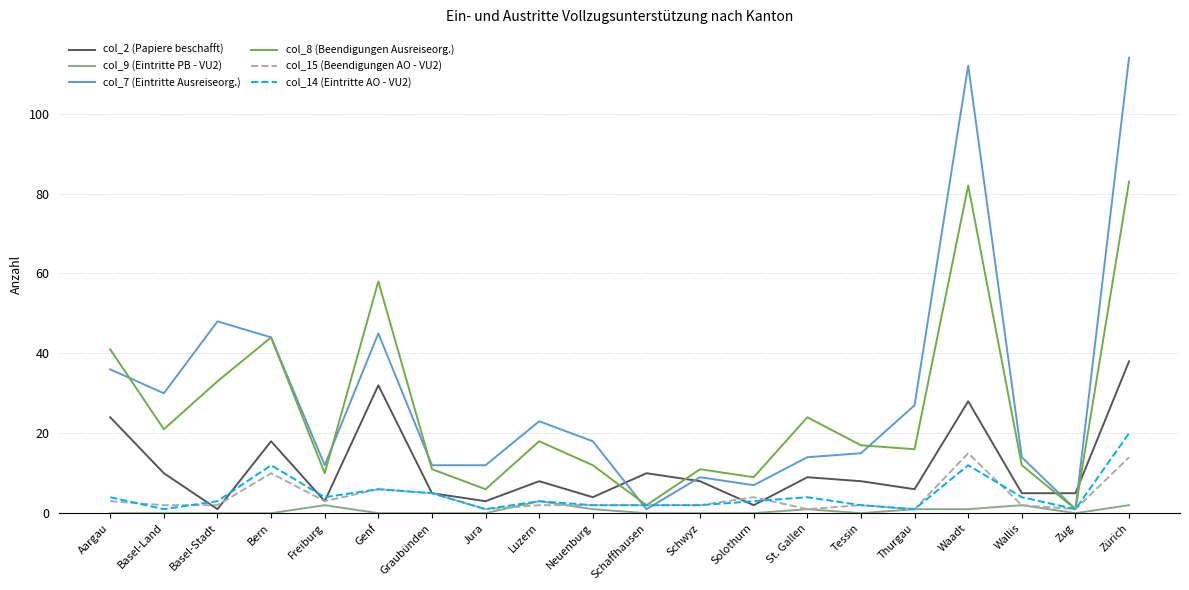

Reading right to left, what are all the values shown in this chart?

col_2 (Papiere beschafft): Zürich=38	Zug=5	Wallis=5	Waadt=28	Thurgau=6	Tessin=8	St. Gallen=9	Solothurn=2	Schwyz=8	Schaffhausen=10	Neuenburg=4	Luzern=8	Jura=3	Graubünden=5	Genf=32	Freiburg=3	Bern=18	Basel-Stadt=1	Basel-Land=10	Aargau=24
col_9 (Eintritte PB - VU2): Zürich=2	Zug=0	Wallis=2	Waadt=1	Thurgau=1	Tessin=0	St. Gallen=1	Solothurn=0	Schwyz=0	Schaffhausen=0	Neuenburg=1	Luzern=3	Jura=0	Graubünden=0	Genf=0	Freiburg=2	Bern=0	Basel-Stadt=0	Basel-Land=0	Aargau=0
col_7 (Eintritte Ausreiseorg.): Zürich=114	Zug=1	Wallis=14	Waadt=112	Thurgau=27	Tessin=15	St. Gallen=14	Solothurn=7	Schwyz=9	Schaffhausen=1	Neuenburg=18	Luzern=23	Jura=12	Graubünden=12	Genf=45	Freiburg=12	Bern=44	Basel-Stadt=48	Basel-Land=30	Aargau=36
col_8 (Beendigungen Ausreiseorg.): Zürich=83	Zug=1	Wallis=12	Waadt=82	Thurgau=16	Tessin=17	St. Gallen=24	Solothurn=9	Schwyz=11	Schaffhausen=2	Neuenburg=12	Luzern=18	Jura=6	Graubünden=11	Genf=58	Freiburg=10	Bern=44	Basel-Stadt=33	Basel-Land=21	Aargau=41
col_15 (Beendigungen AO - VU2): Zürich=14	Zug=1	Wallis=2	Waadt=15	Thurgau=1	Tessin=2	St. Gallen=1	Solothurn=4	Schwyz=2	Schaffhausen=2	Neuenburg=2	Luzern=2	Jura=1	Graubünden=5	Genf=6	Freiburg=3	Bern=10	Basel-Stadt=2	Basel-Land=2	Aargau=3
col_14 (Eintritte AO - VU2): Zürich=20	Zug=1	Wallis=4	Waadt=12	Thurgau=1	Tessin=2	St. Gallen=4	Solothurn=3	Schwyz=2	Schaffhausen=2	Neuenburg=2	Luzern=3	Jura=1	Graubünden=5	Genf=6	Freiburg=4	Bern=12	Basel-Stadt=3	Basel-Land=1	Aargau=4